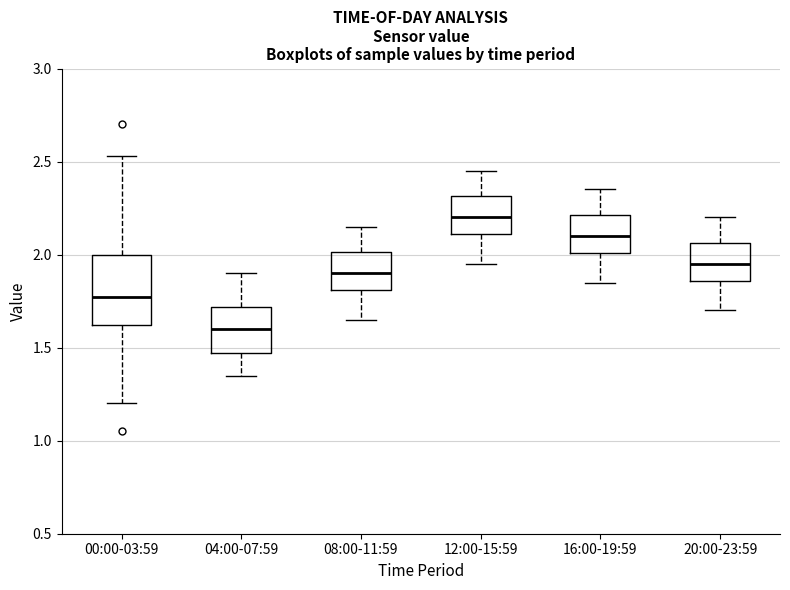

Which box is the tallest, from its lower edge to its upper edge?

00:00-03:59